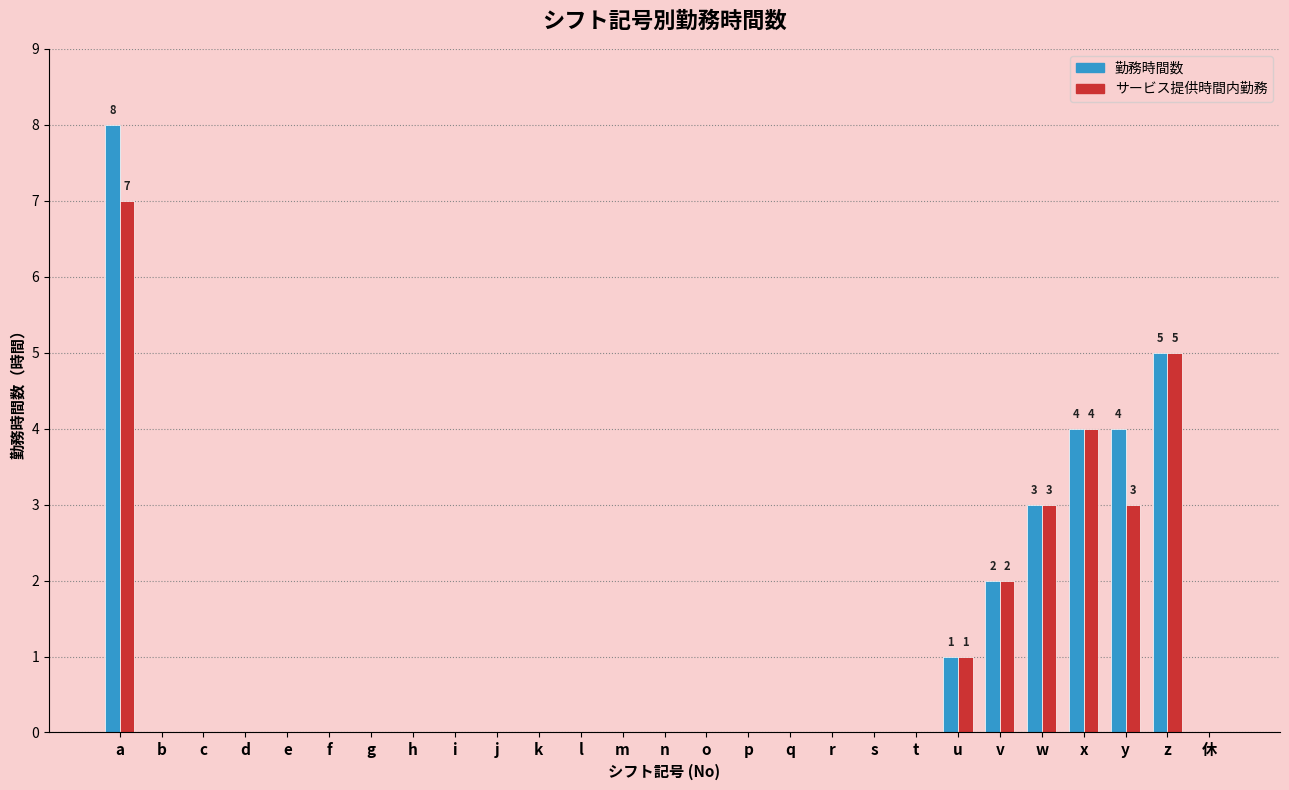

At which category does the chart reach its peak across all series?

a